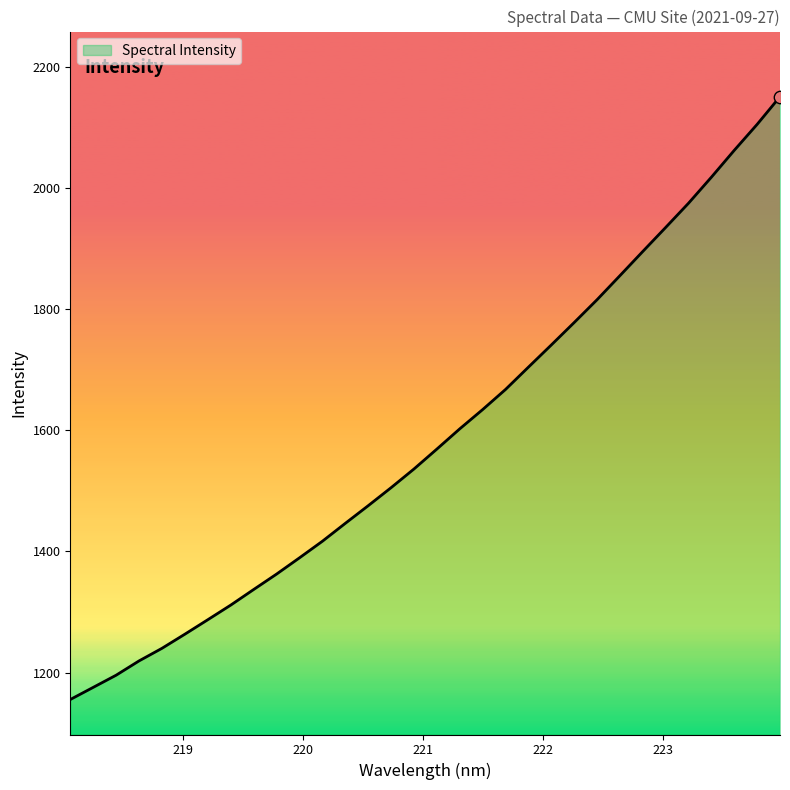

What is the smallest value displayed?

1155.5